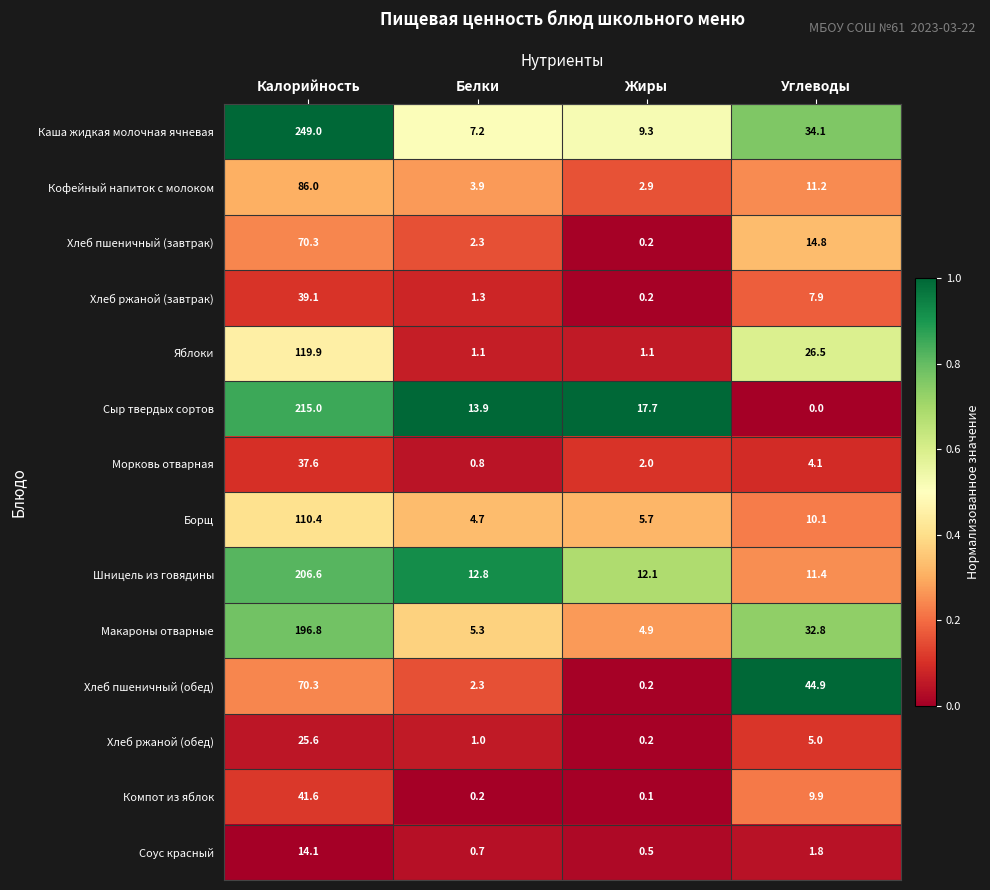

Count the number of data series in this chart.

14